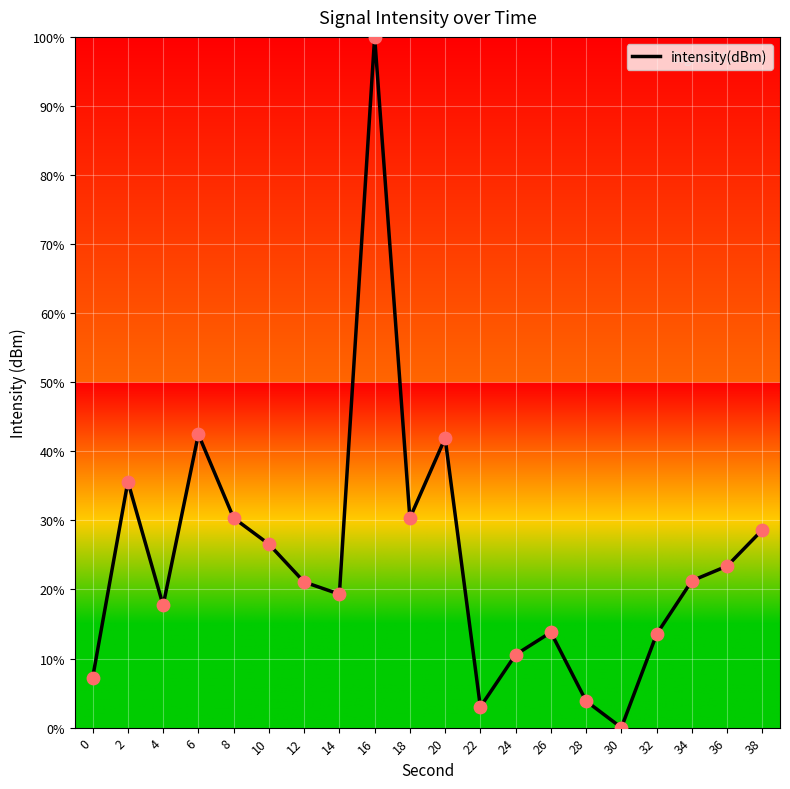

Which has a higher value, 0 or 26?

26